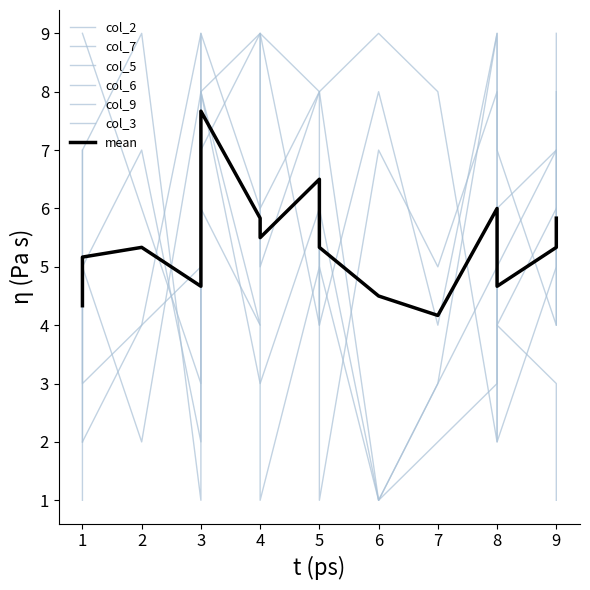

True or false: col_7 has more than 2 points higher than both neighbors.

True